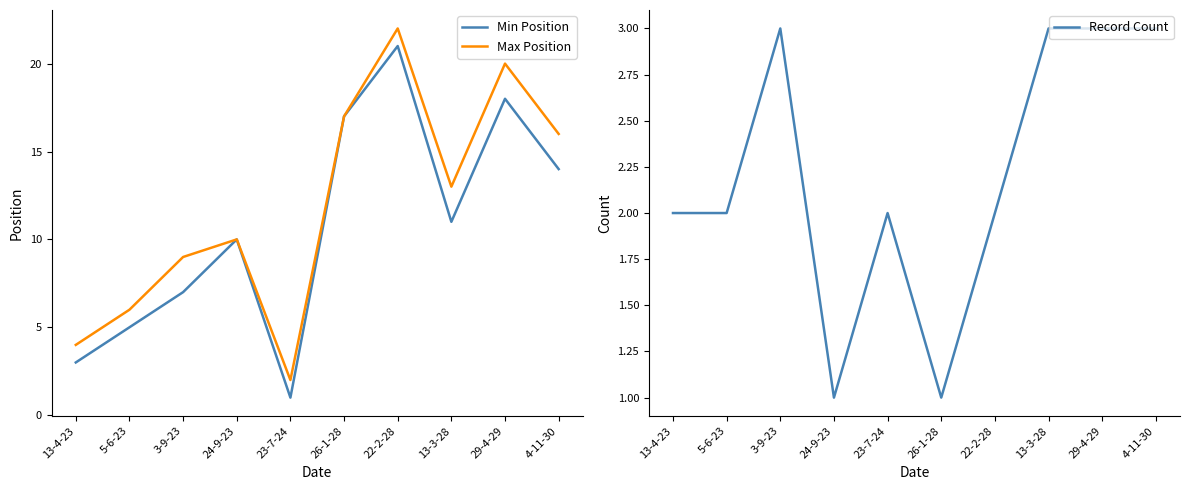

Reading left to right, what are all the values shown in this chart?

Min Position: 3	5	7	10	1	17	21	11	18	14
Max Position: 4	6	9	10	2	17	22	13	20	16
Record Count: 2	2	3	1	2	1	2	3	3	3